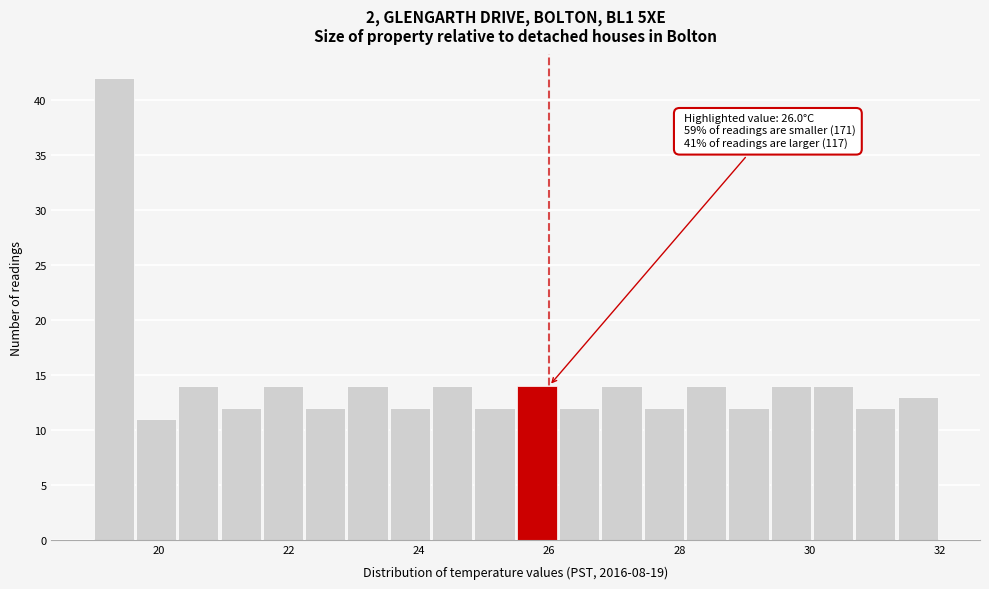

Read against the x-axis, roughly where is the centre of the tallest bar?

19.4